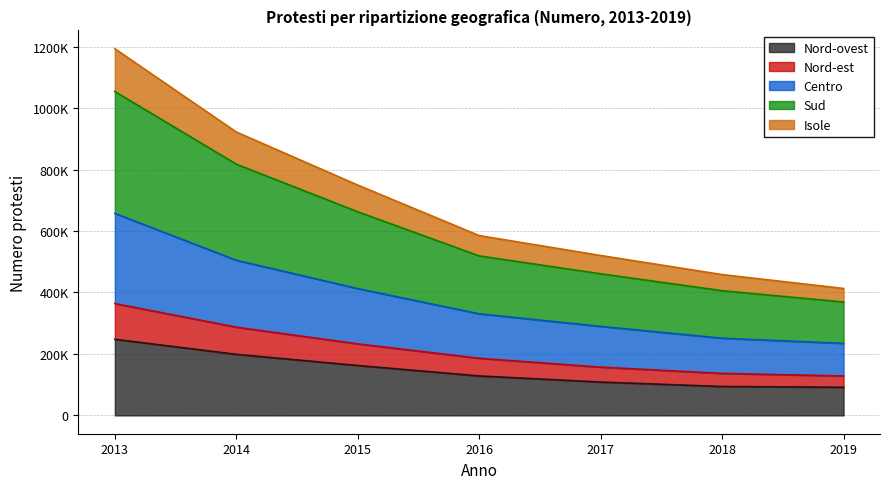

True or false: Nord-ovest and Centro cross at least once.

False